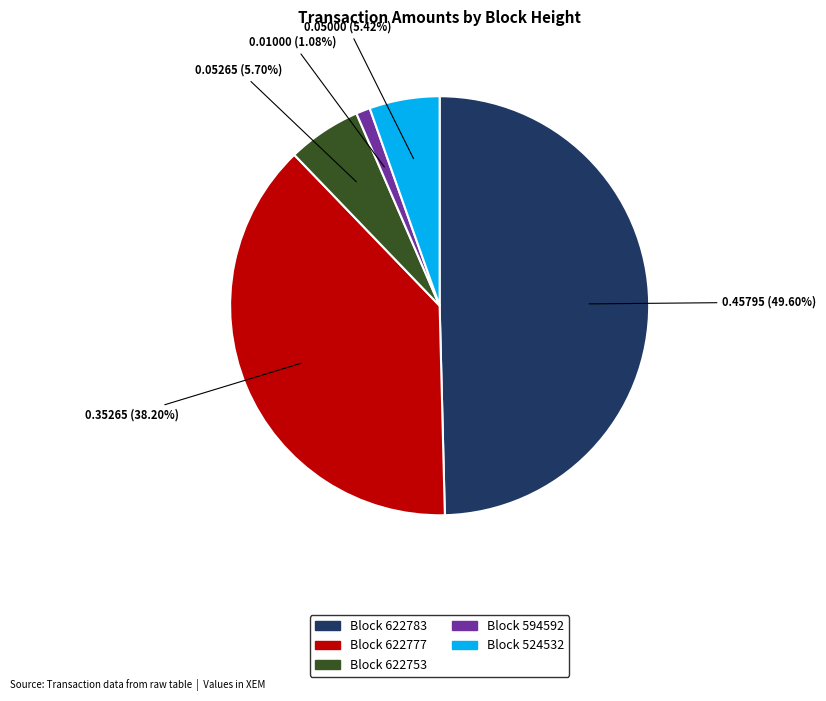

To the nearest percent, what is the difference between the largest and smallest slice percentages?

49%